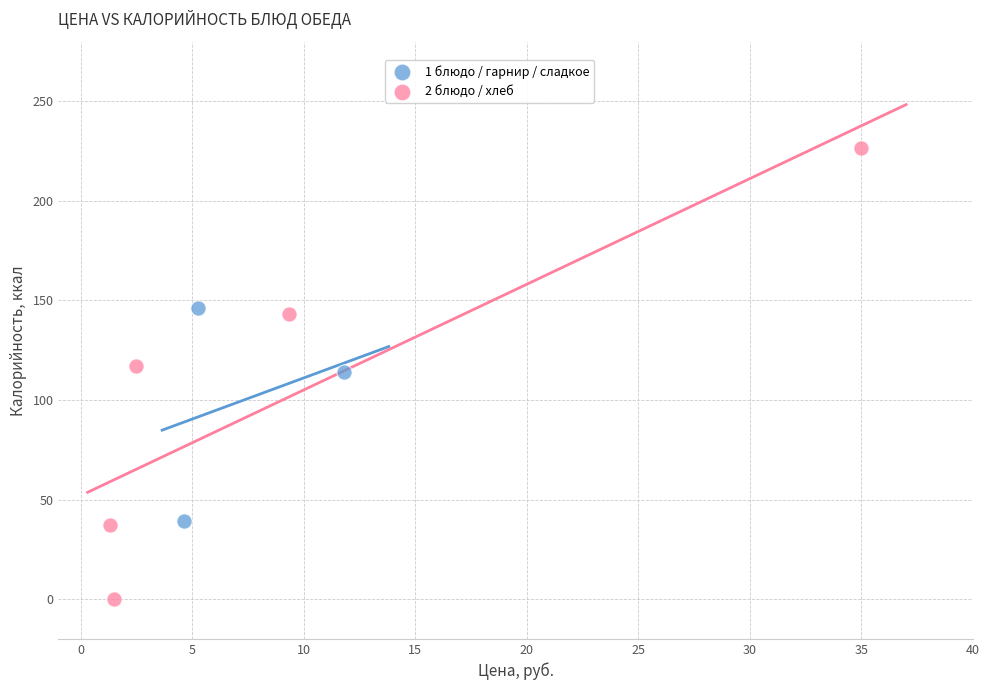

Which series has the widest spread of Y values?

2 блюдо / хлеб